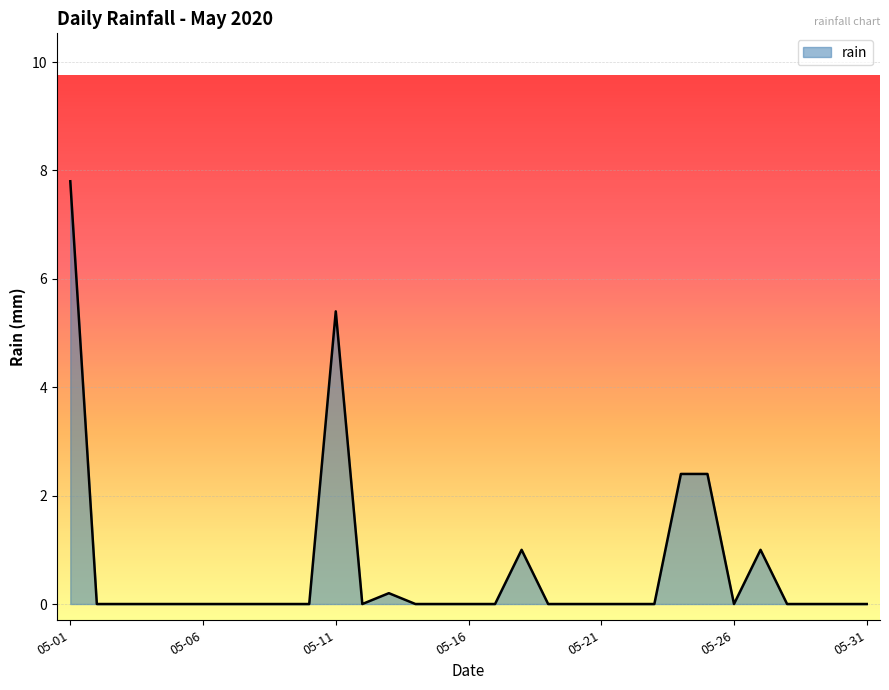

What is the greatest value displayed?

7.8